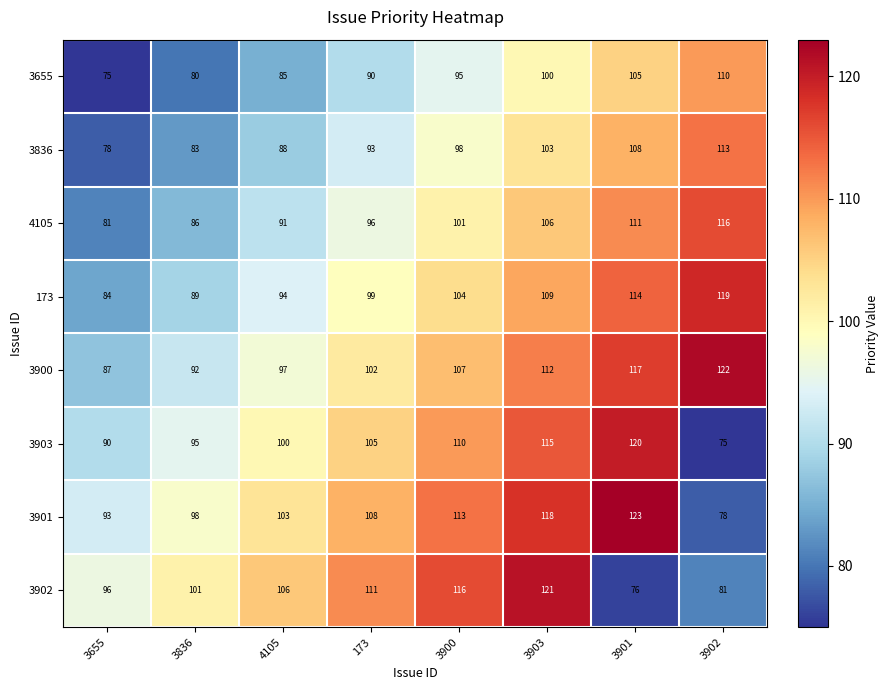

Is the value of 3902 at 3902 greater than the value of 3836 at 4105?

No